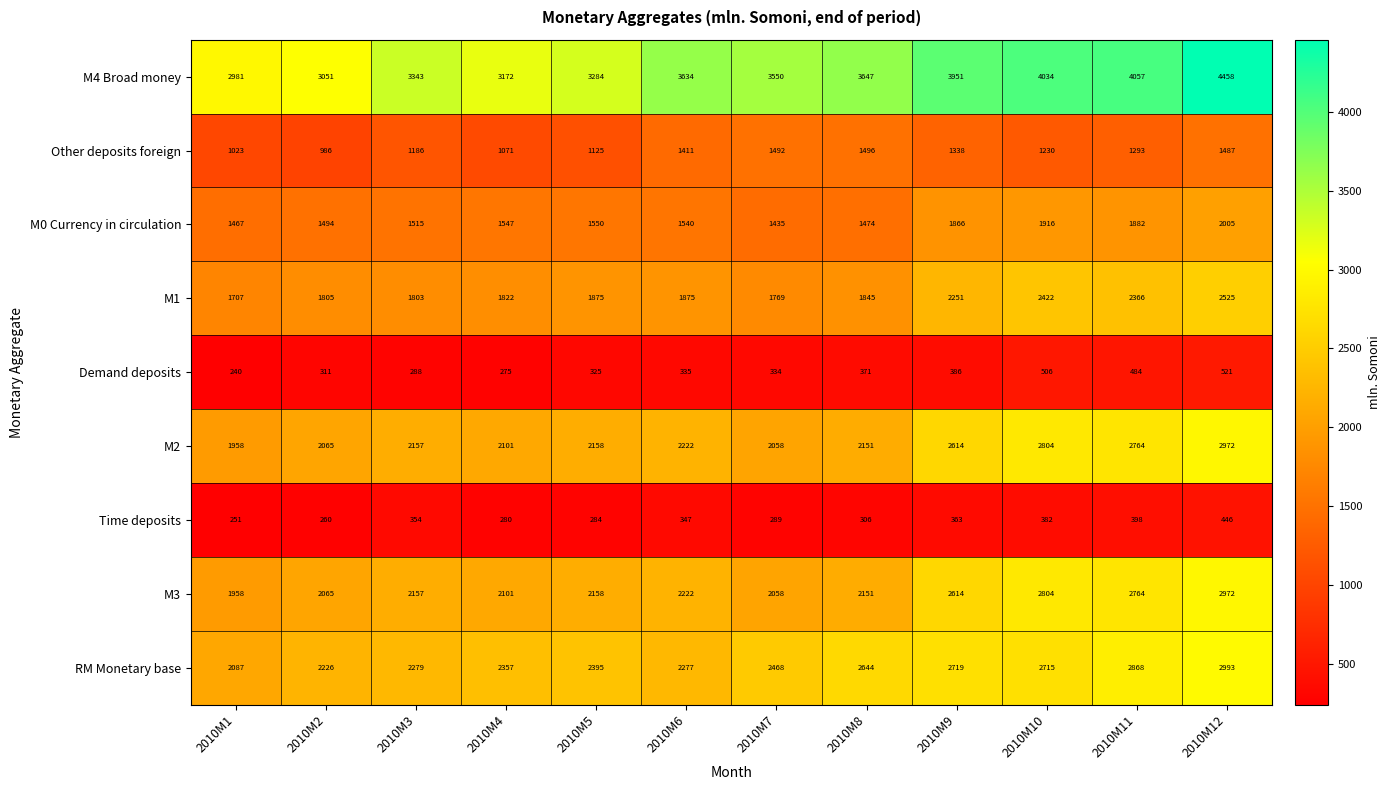

Which label corresponds to the largest value in the chart?

2010M12